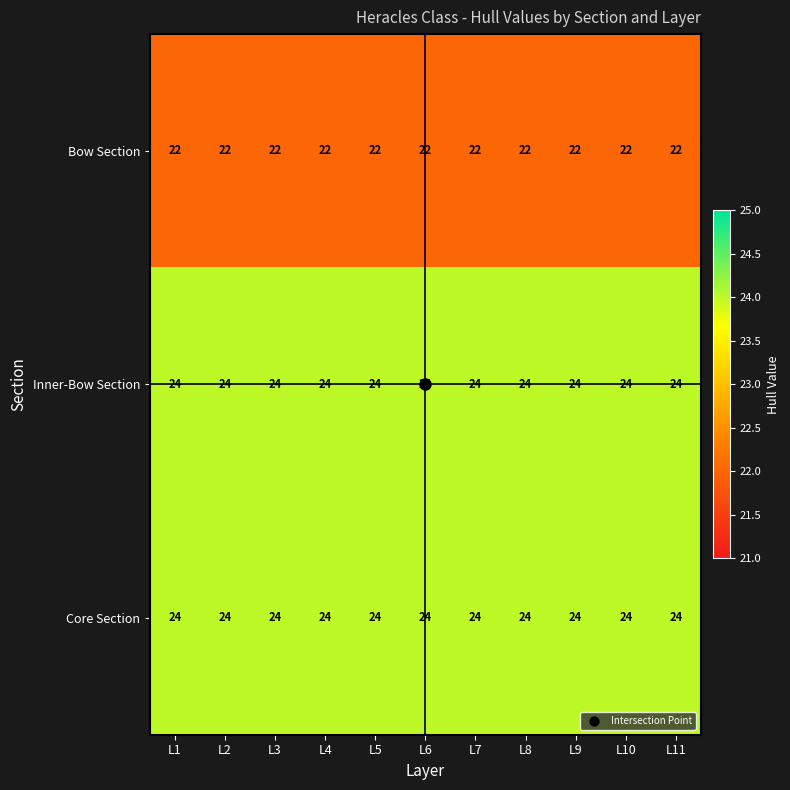

What is the total value across all series at L2?

70